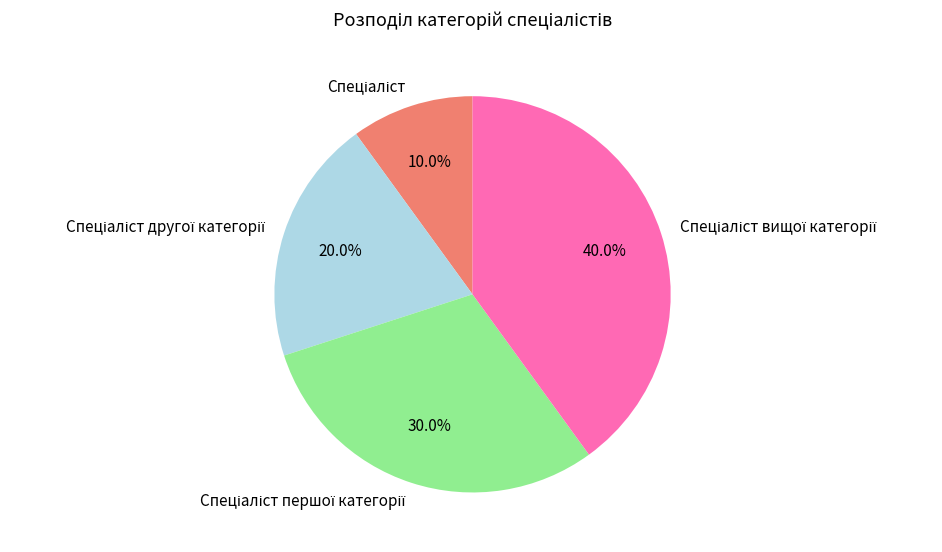

Does any single category account for the majority?

No